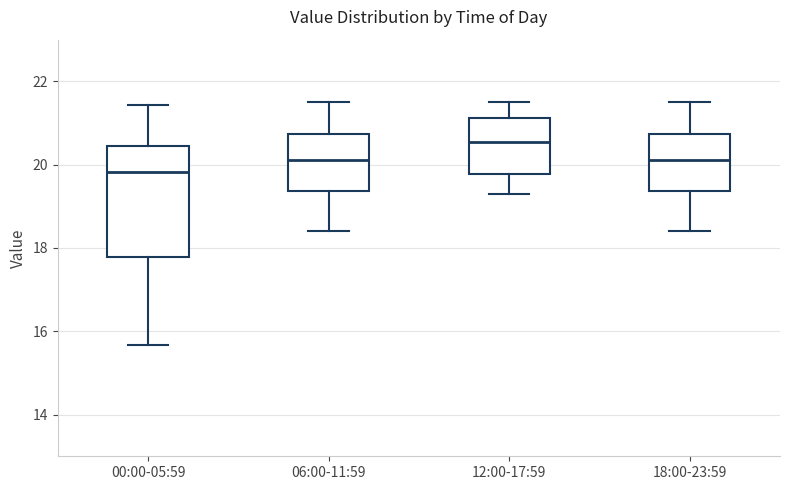

Which box's median line is the lowest?

00:00-05:59